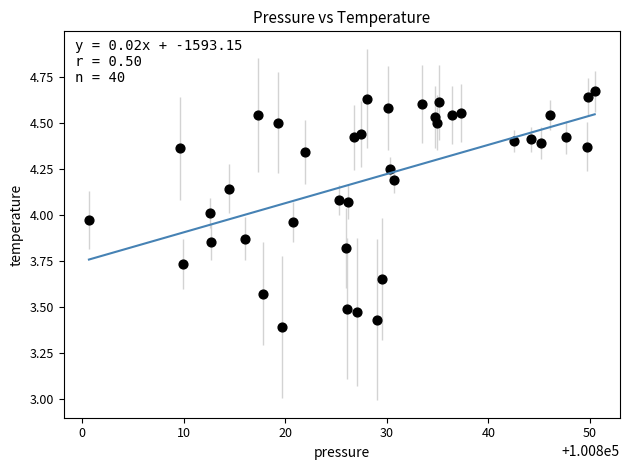

What is the range of X values (max minus min)?

49.8